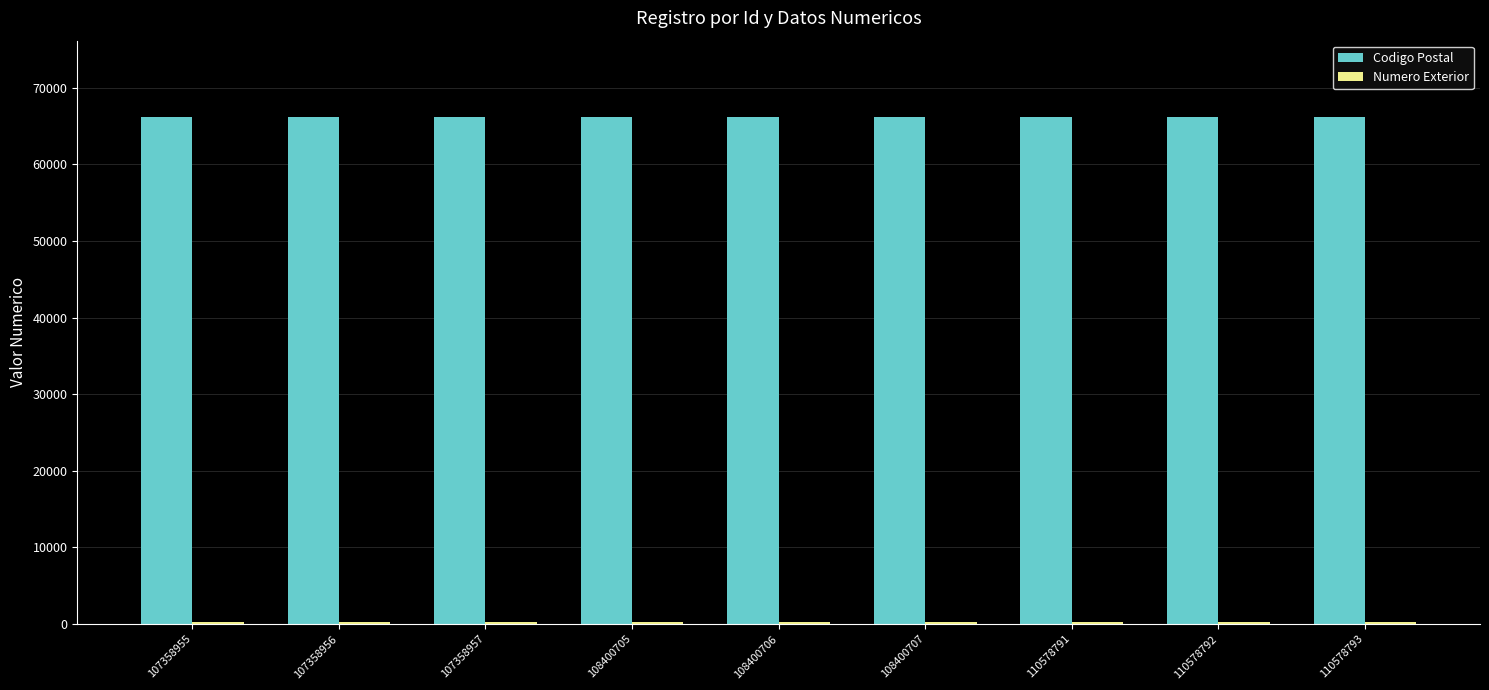

What is the maximum value shown in the chart?

66230